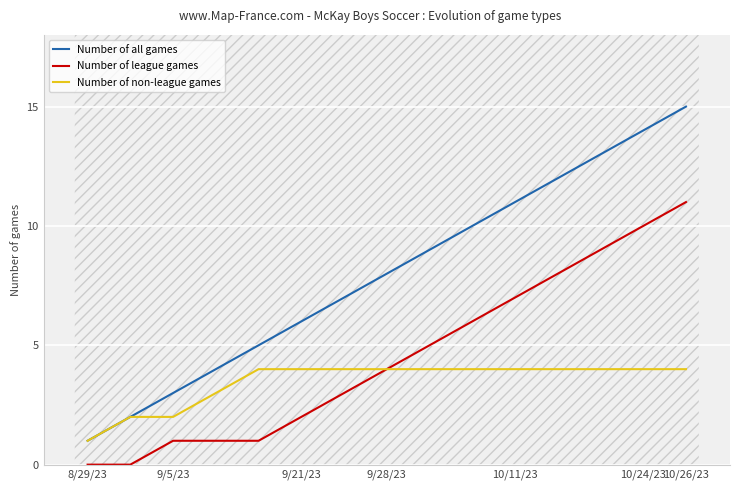

True or false: Number of league games and Number of all games intersect in this chart.

False